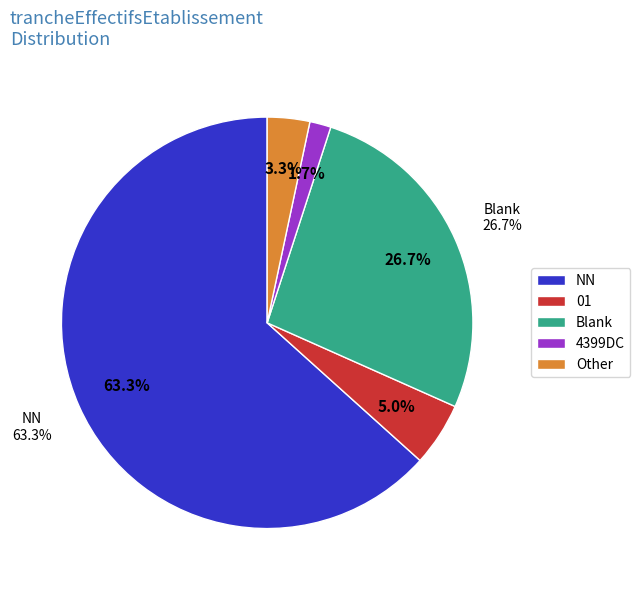

What is the largest slice in the pie chart?

NN